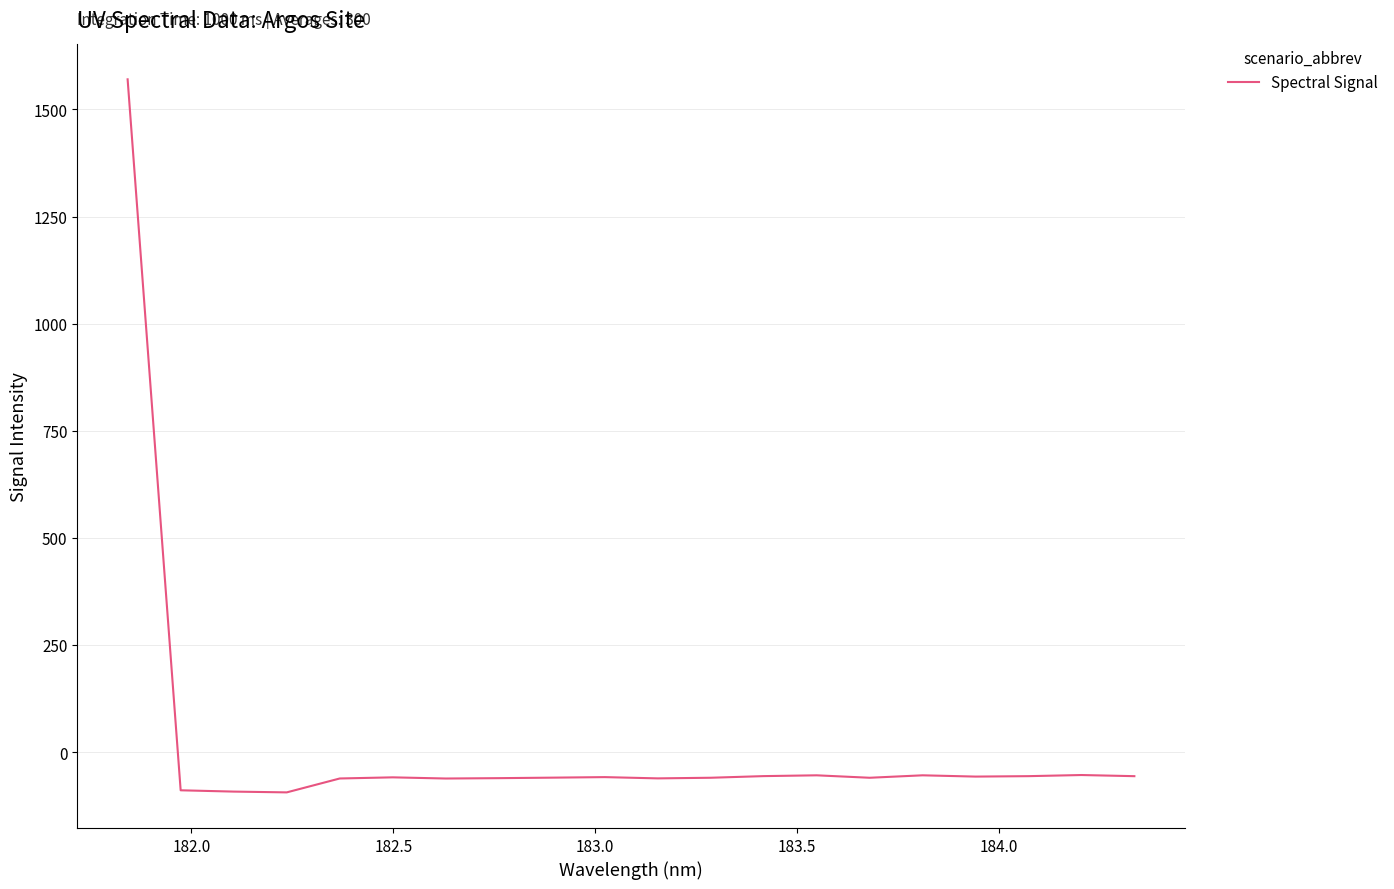

How many series are shown in this chart?

1